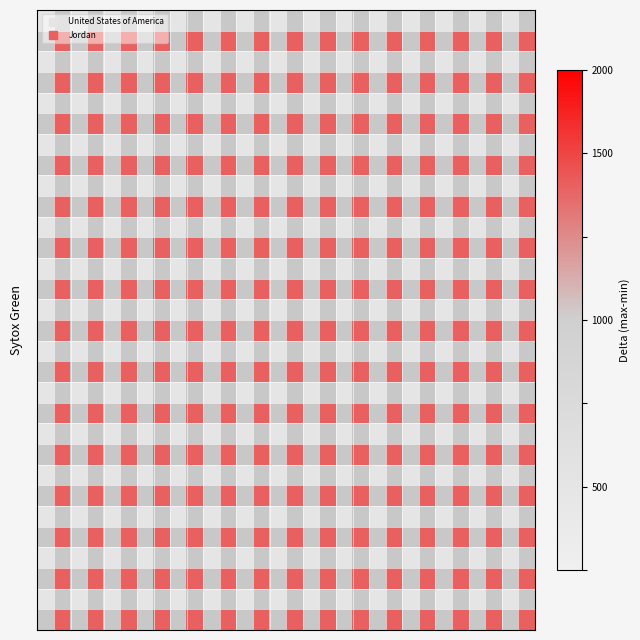

What is the greatest value displayed?

2013.0